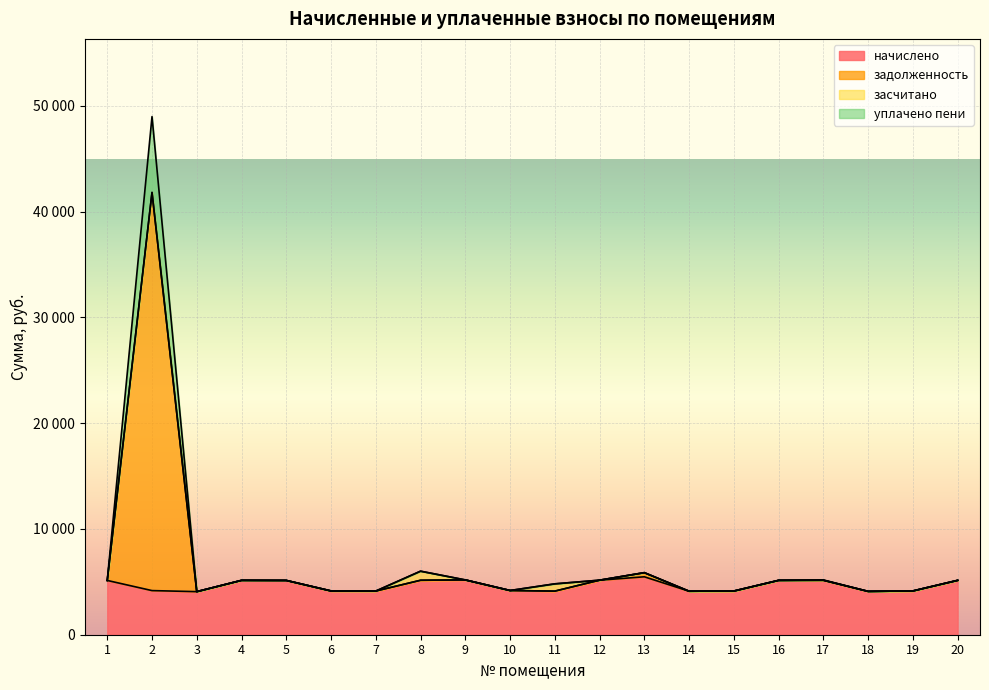

What is the sum of the начислено values at 11 and 2?

8296.6